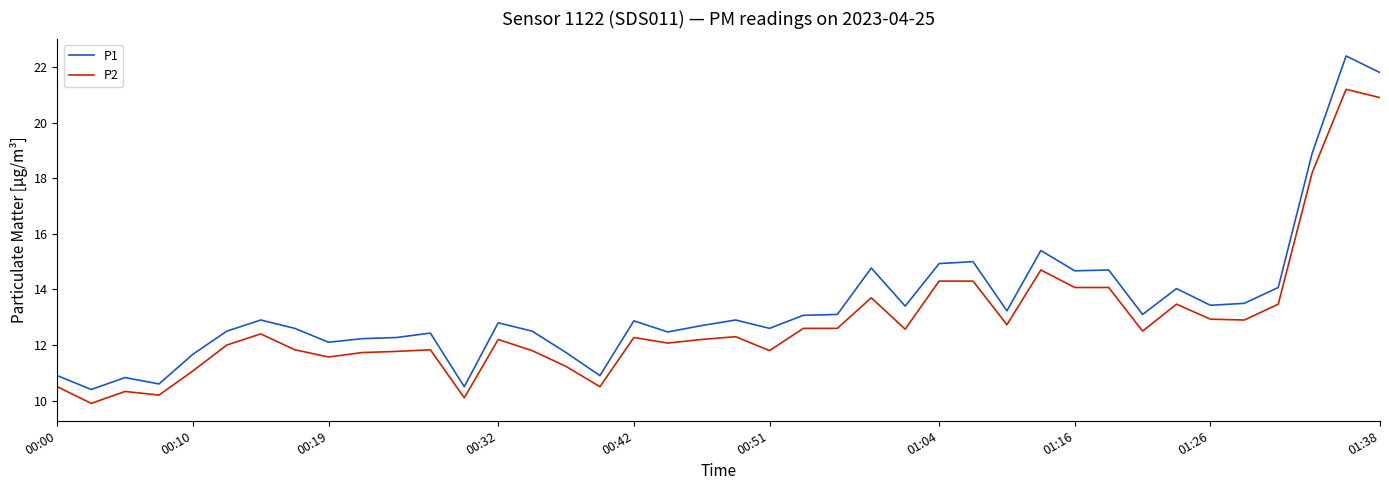

What is the sum of all P1 values?

536.9